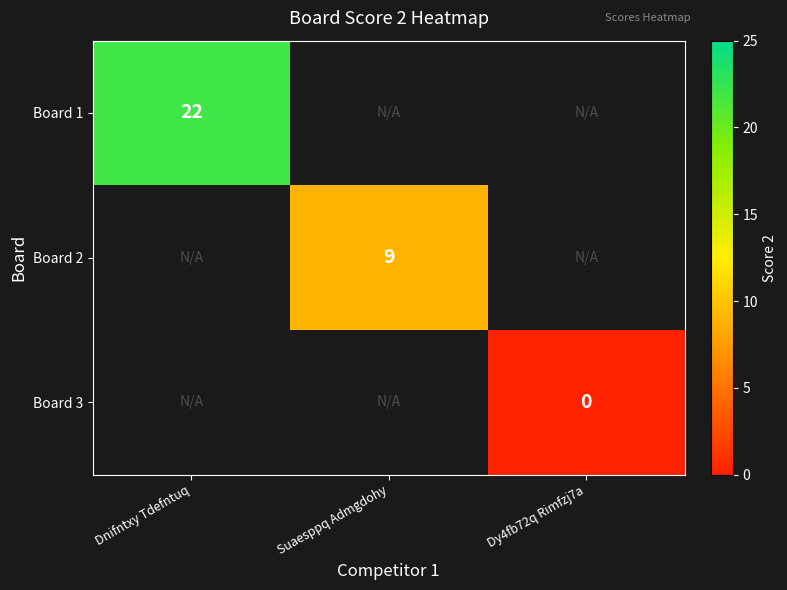

Where is Board 1 nearest to the value 22?

Dnifntxy Tdefntuq